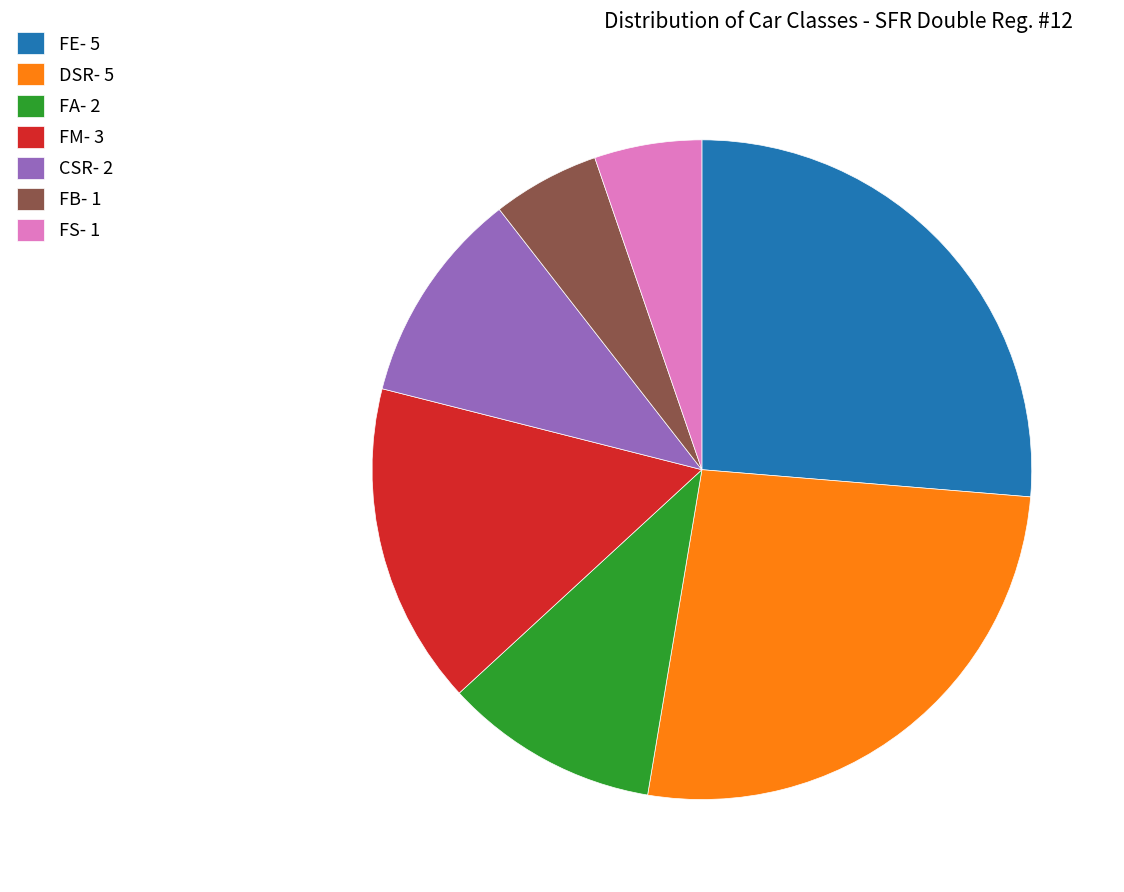

Is it true that FE- 5 is 26% of the pie?

True